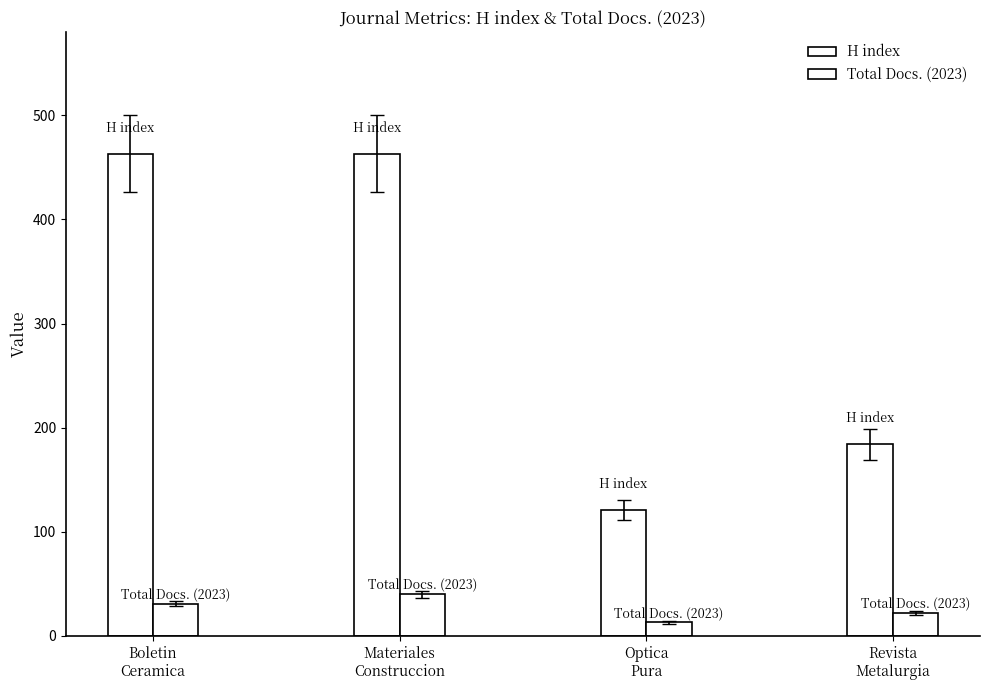

What is the difference between the second highest and minimum values in the Total Docs. (2023) series?

18